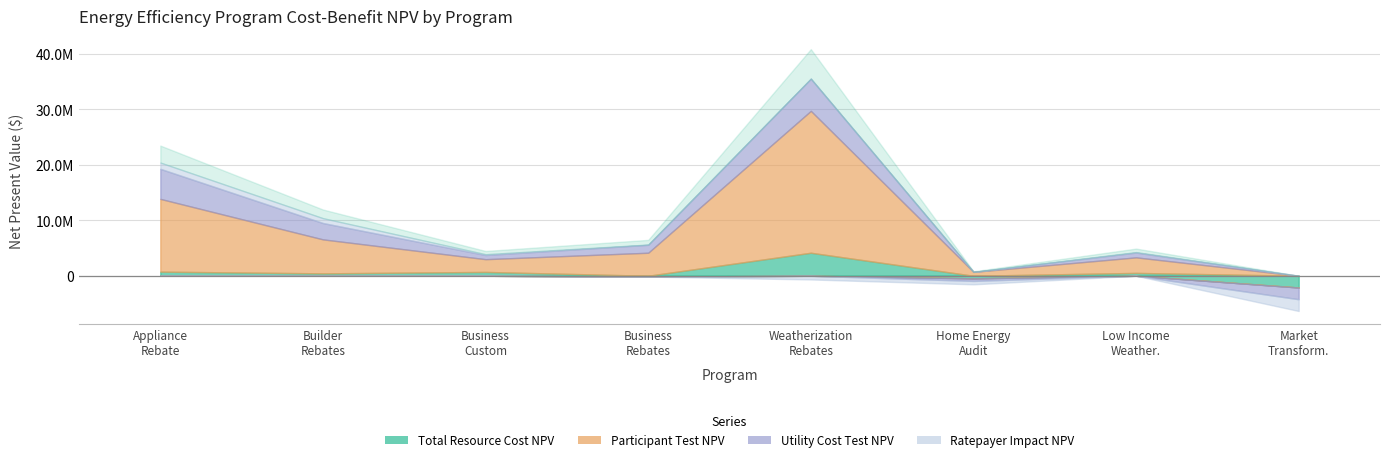

What position from the right is Low Income Weatherization?

2